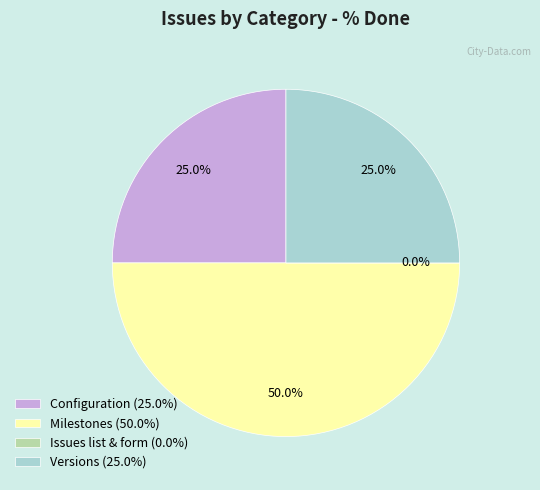

Is there a majority slice in this chart?

No